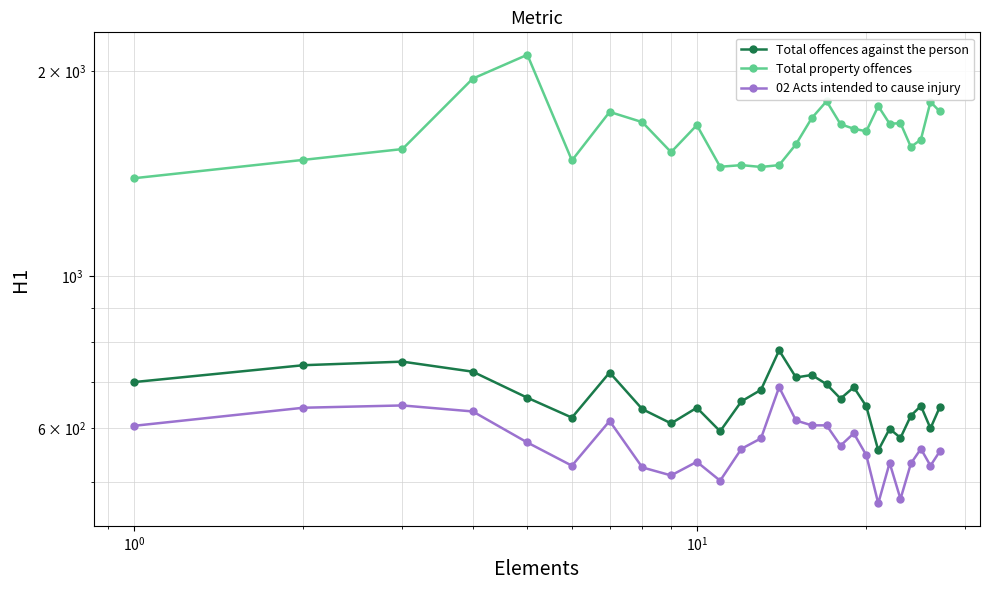

True or false: Total offences against the person has more than 2 interior local peaks.

True